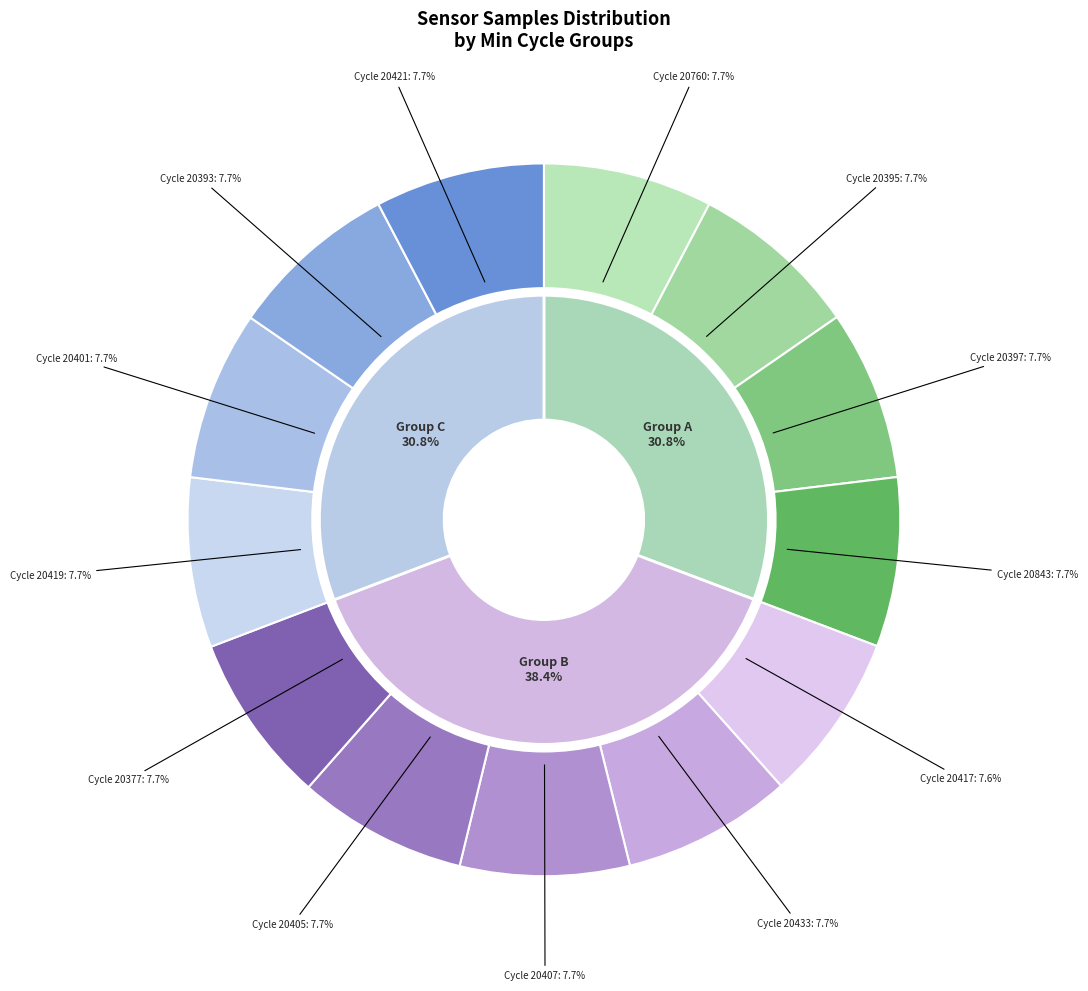

Is it true that 20433 is 1% of the pie?

False